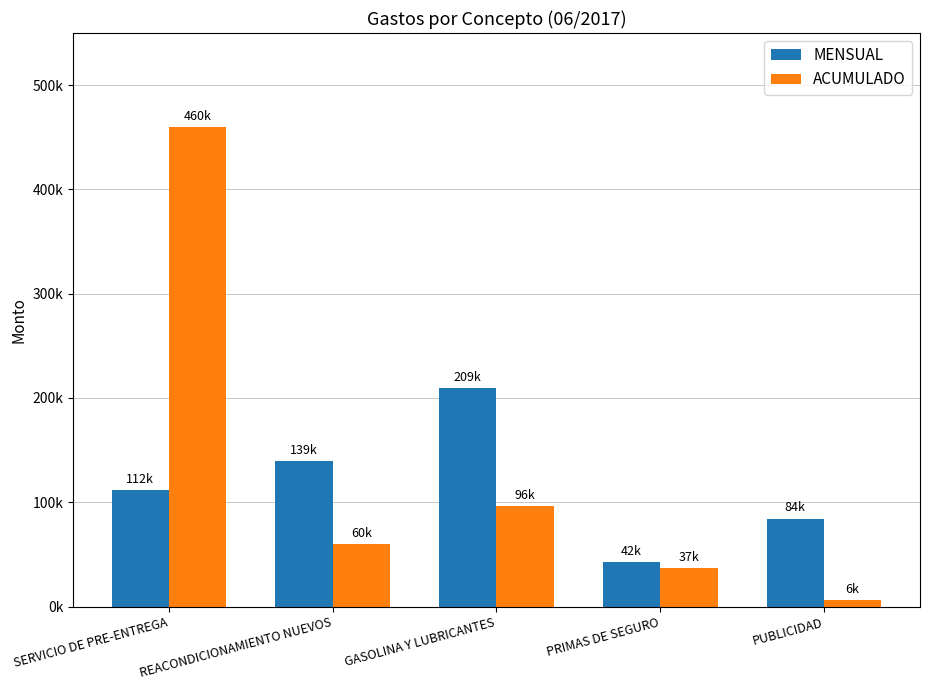

Reading left to right, extract all data points from this chart.

MENSUAL: 111731.4	139226.1	209218.7	42484.4	84249.6
ACUMULADO: 460176.1	60080.1	96149.3	36763.8	5981.3